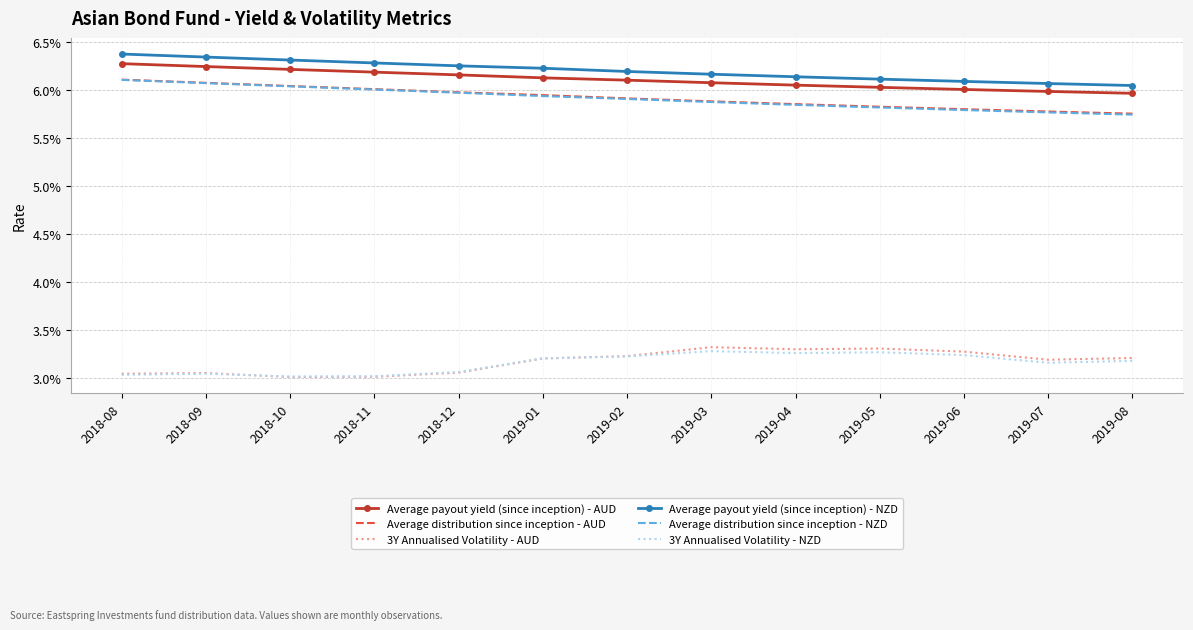

List the labels in order of Average distribution since inception - NZD value, smallest first.

2019-08, 2019-07, 2019-06, 2019-05, 2019-04, 2019-03, 2019-02, 2019-01, 2018-12, 2018-11, 2018-10, 2018-09, 2018-08